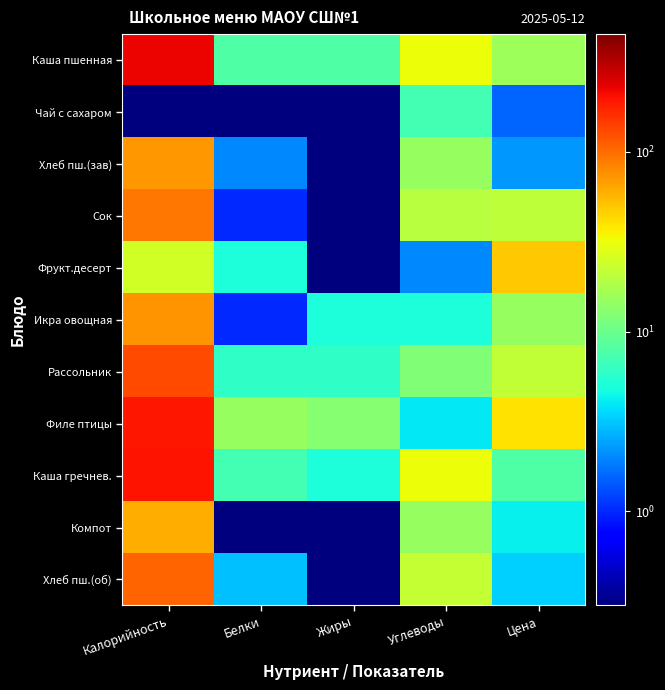

What is the spread (max minus min) of values at Углеводы?

30.0